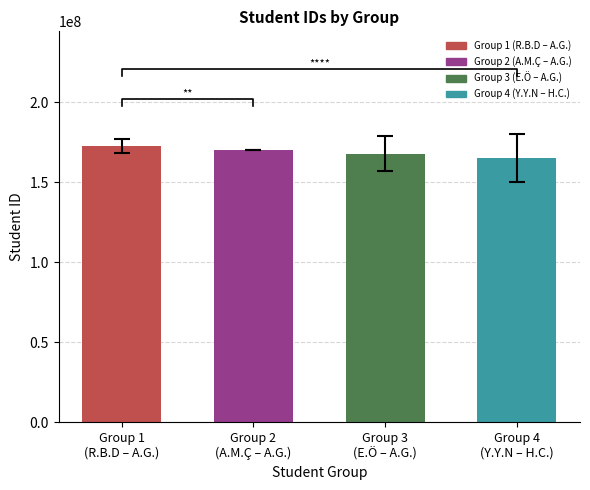

Reading left to right, transcribe all the data shown in this chart.

172941032.2	170441026.8	167941049.8	165366188.8